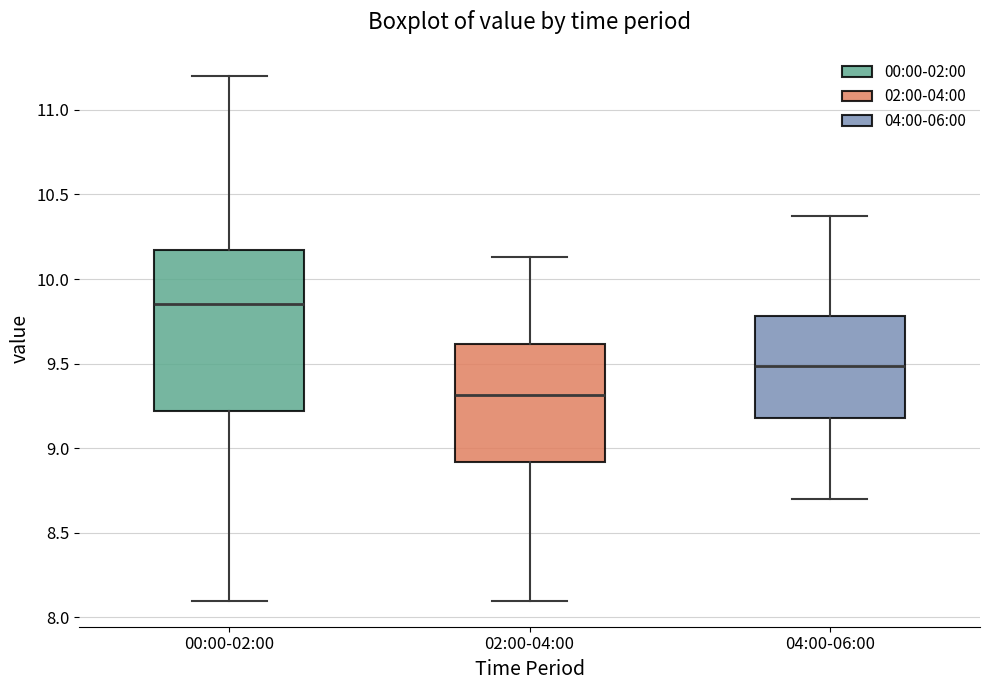

Reading left to right, transcribe this box plot: for each box, give where its median line is, the range the box spans, and where its two whiskers end, as read against the y-axis. The values are not printed on the chart, so give them approximately, as read against the axis.

00:00-02:00: median 9.85, box 9.20 to 10.15, whiskers 8.10 to 11.20
02:00-04:00: median 9.30, box 8.90 to 9.60, whiskers 8.10 to 10.15
04:00-06:00: median 9.50, box 9.20 to 9.80, whiskers 8.70 to 10.35